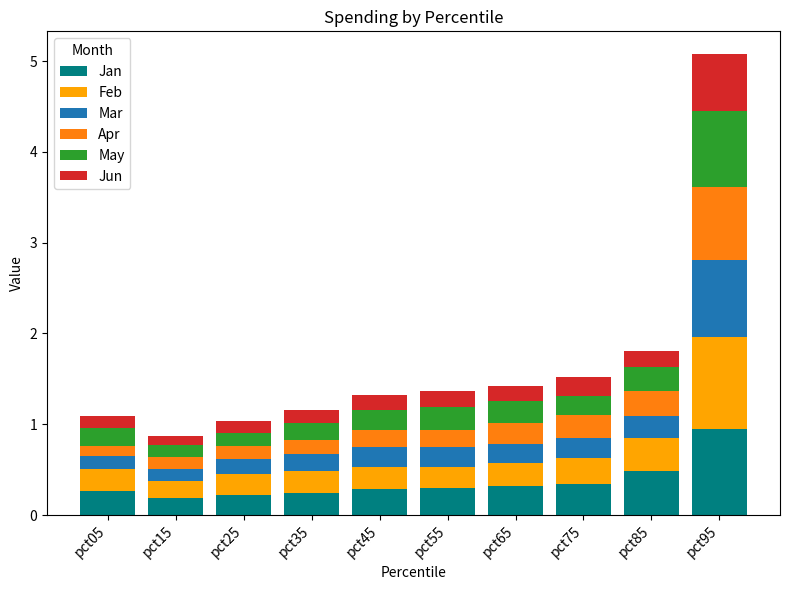

Is it true that Jan equals 0.7 at pct85?

False